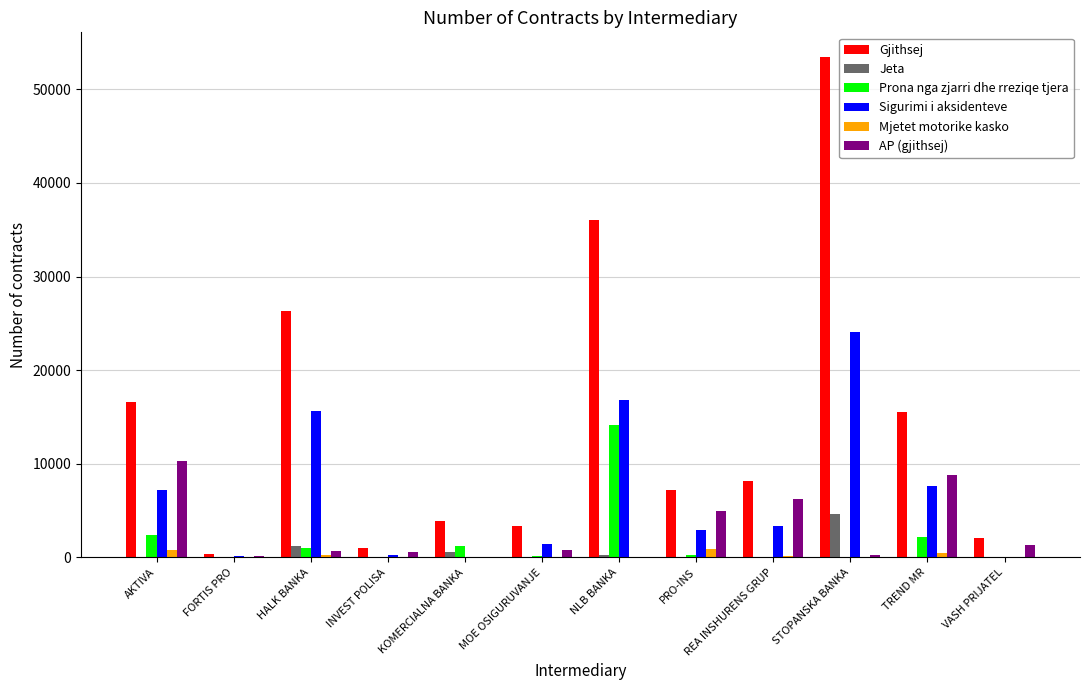

How many series are shown in this chart?

6